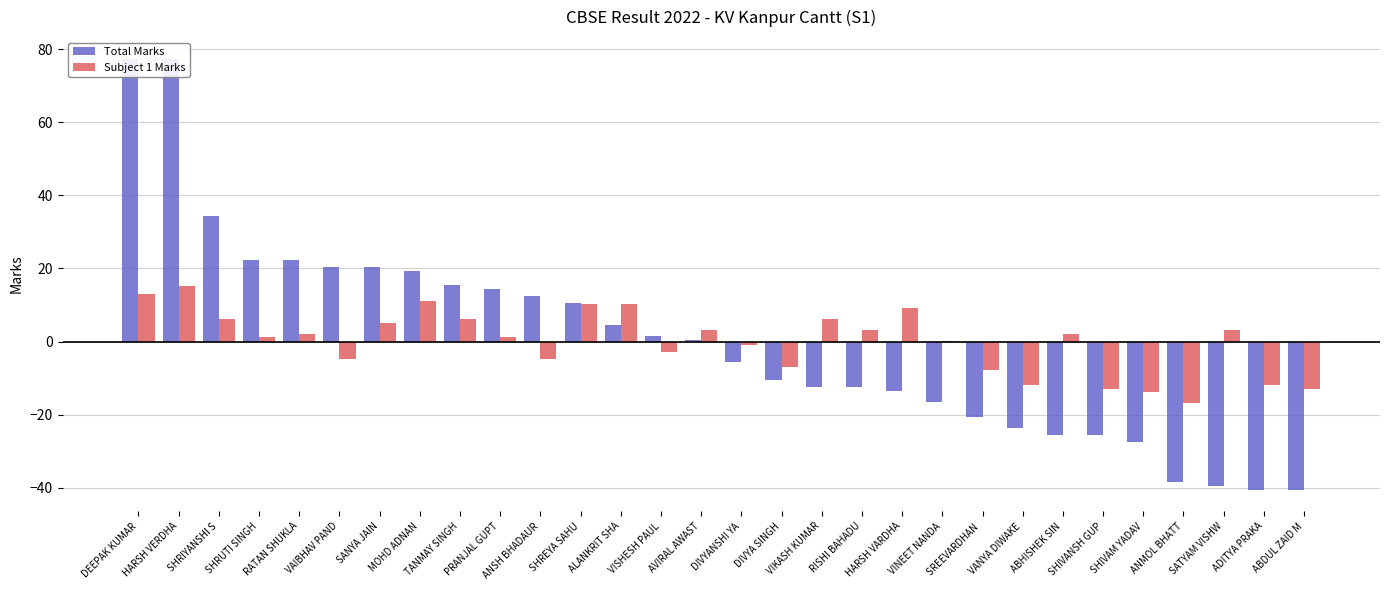

What position from the right is VISHESH PAUL?

17